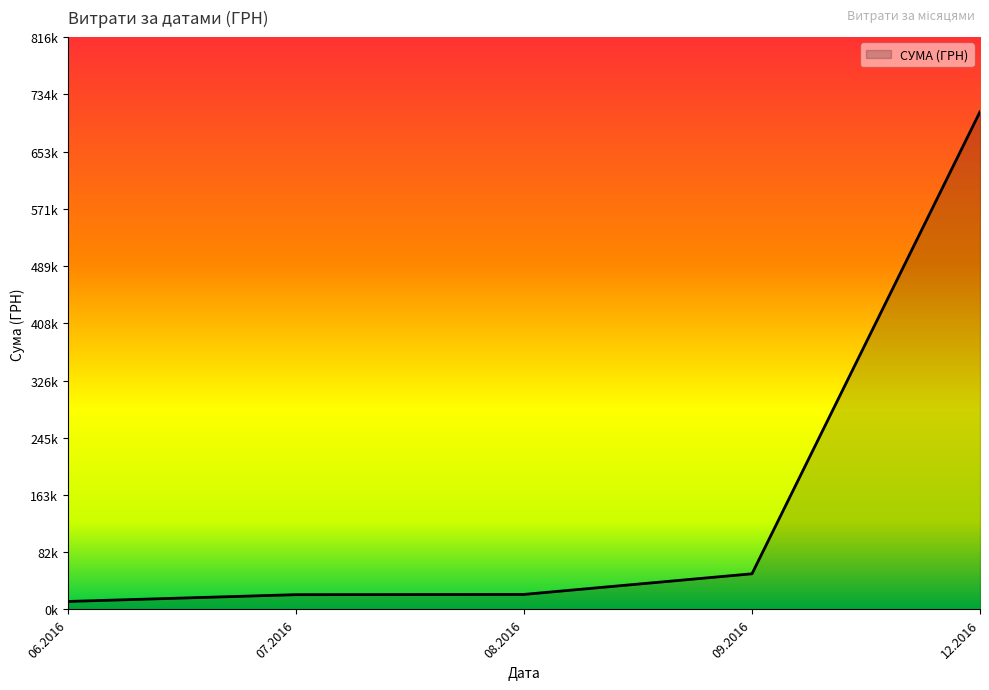

Does the chart display data point markers on the line(s)?

No